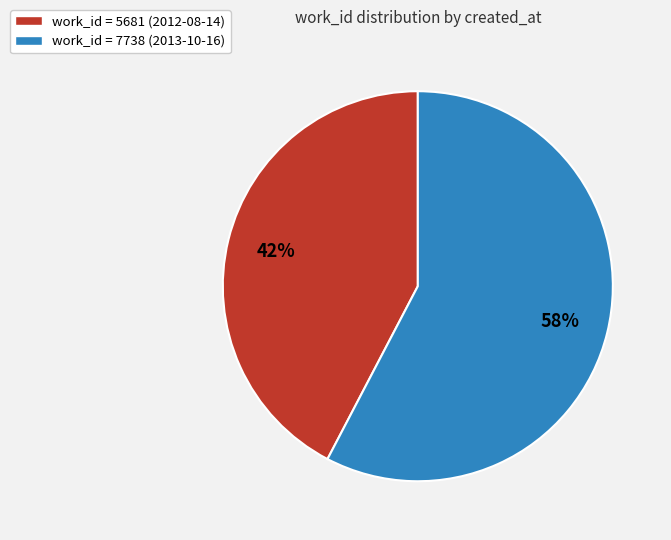

To the nearest percent, what is the average slice percentage?

50%